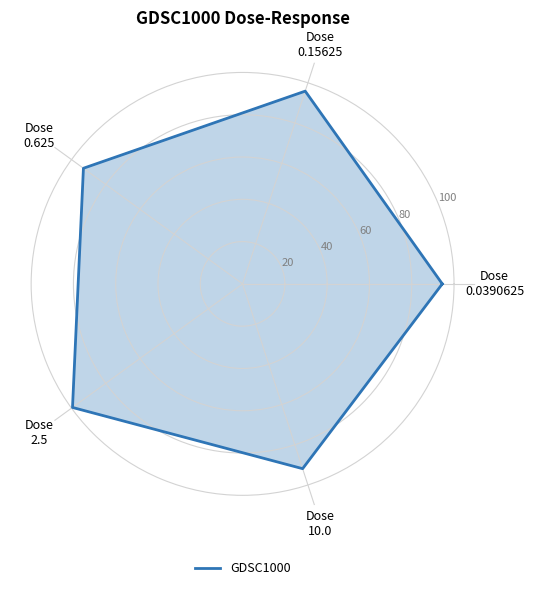

What is the maximum value shown in the chart?

99.4